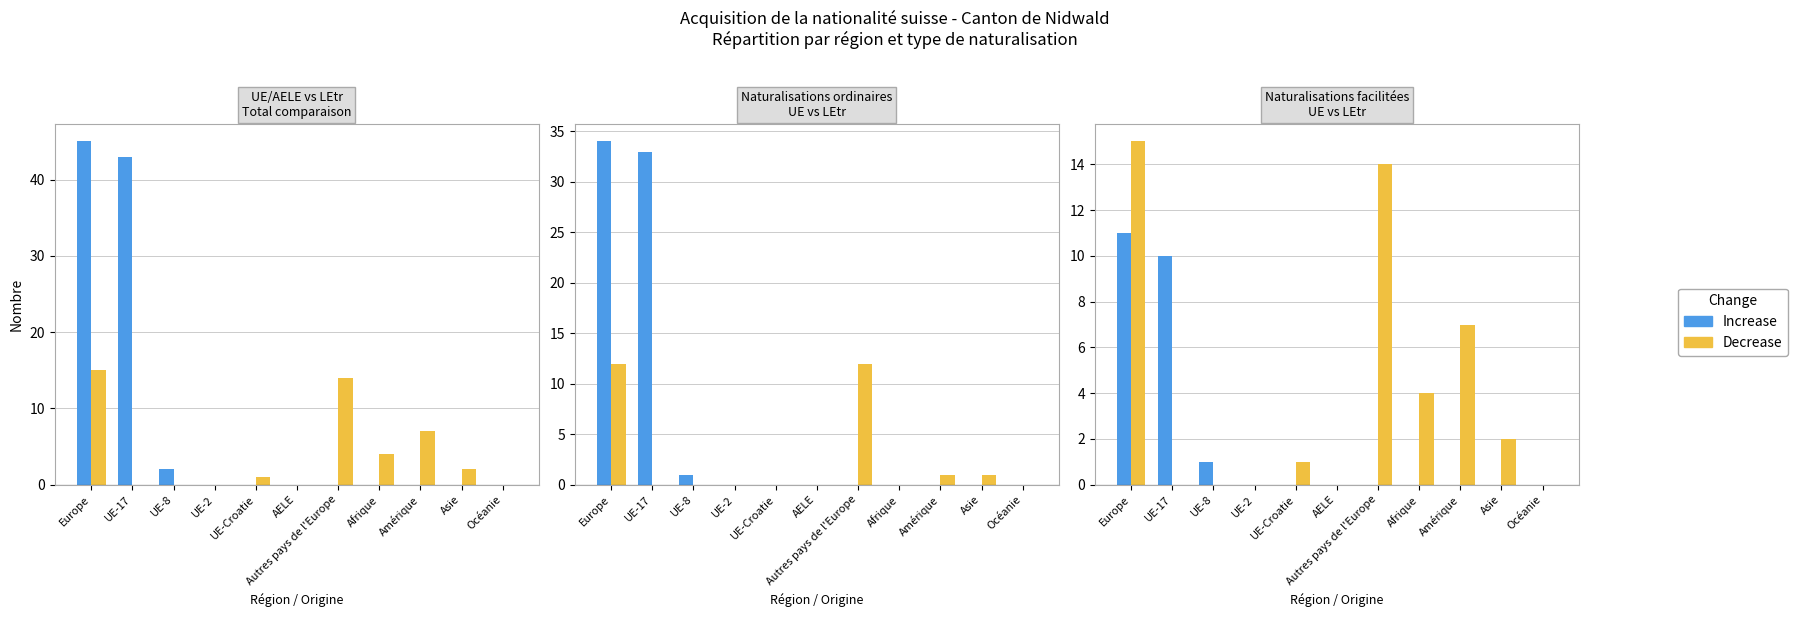

True or false: Increase has a value of 6 at Europe.

False